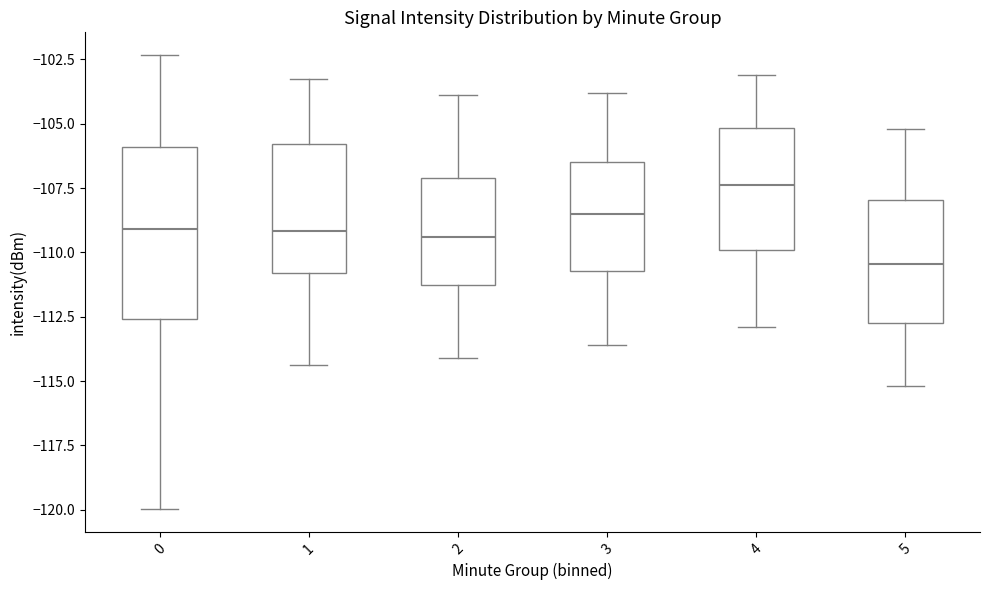

Comparing the boxes themselves (not the whiskers), which one is the tallest?

0